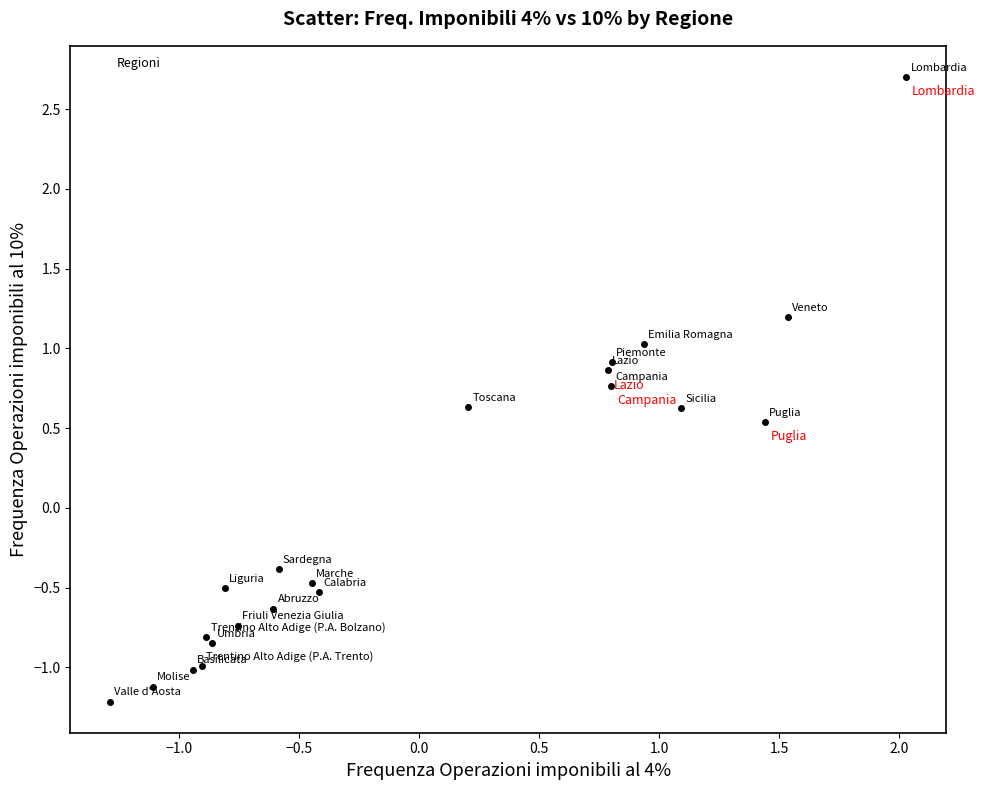

What Y value in the scatter plot is closest to 0?

-0.4